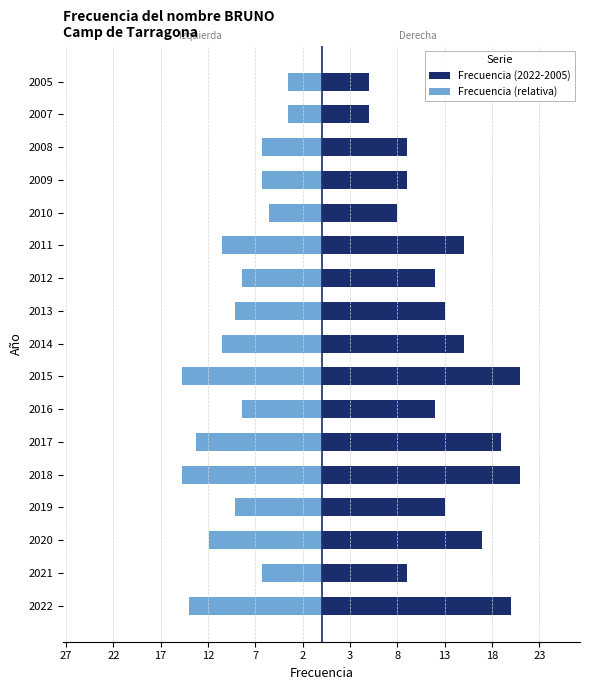

Is the value of Frecuencia (relativa) at 2008 greater than the value of Frecuencia (2022-2005) at 2017?

No